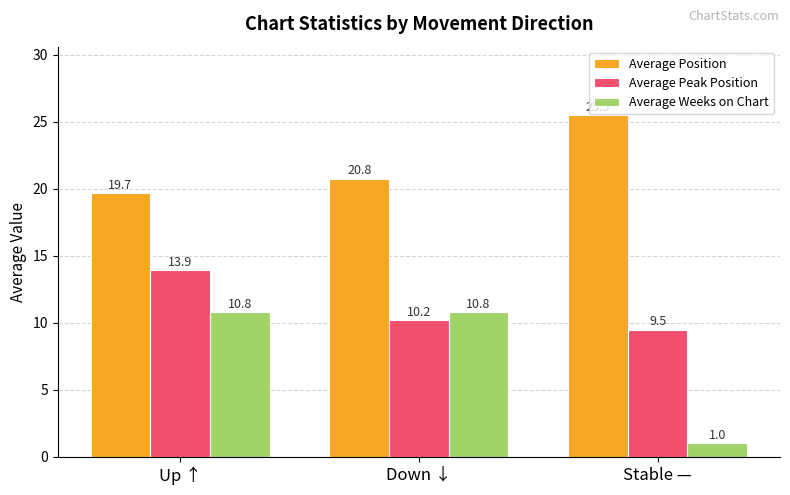

List the series in order of their peak value, highest first.

Average Position, Average Peak Position, Average Weeks on Chart